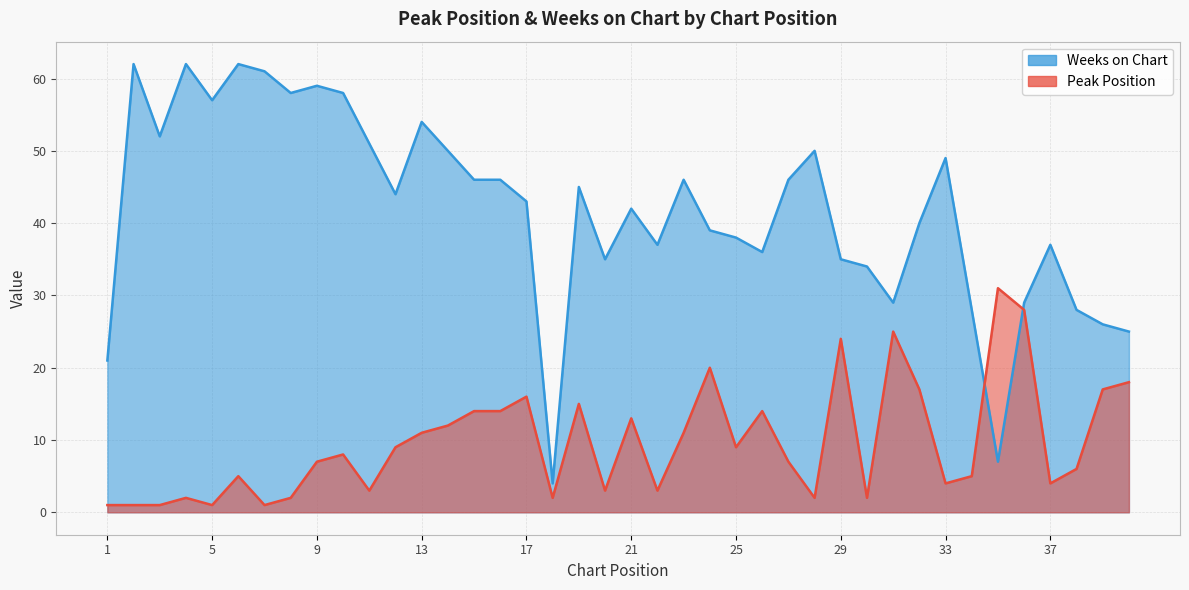

Reading left to right, transcribe all the data shown in this chart.

Peak Position: 1=1	2=1	3=1	4=2	5=1	6=5	7=1	8=2	9=7	10=8	11=3	12=9	13=11	14=12	15=14	16=14	17=16	18=2	19=15	20=3	21=13	22=3	23=11	24=20	25=9	26=14	27=7	28=2	29=24	30=2	31=25	32=17	33=4	34=5	35=31	36=28	37=4	38=6	39=17	40=18
Weeks on Chart: 1=21	2=62	3=52	4=62	5=57	6=62	7=61	8=58	9=59	10=58	11=51	12=44	13=54	14=50	15=46	16=46	17=43	18=4	19=45	20=35	21=42	22=37	23=46	24=39	25=38	26=36	27=46	28=50	29=35	30=34	31=29	32=40	33=49	34=28	35=7	36=29	37=37	38=28	39=26	40=25